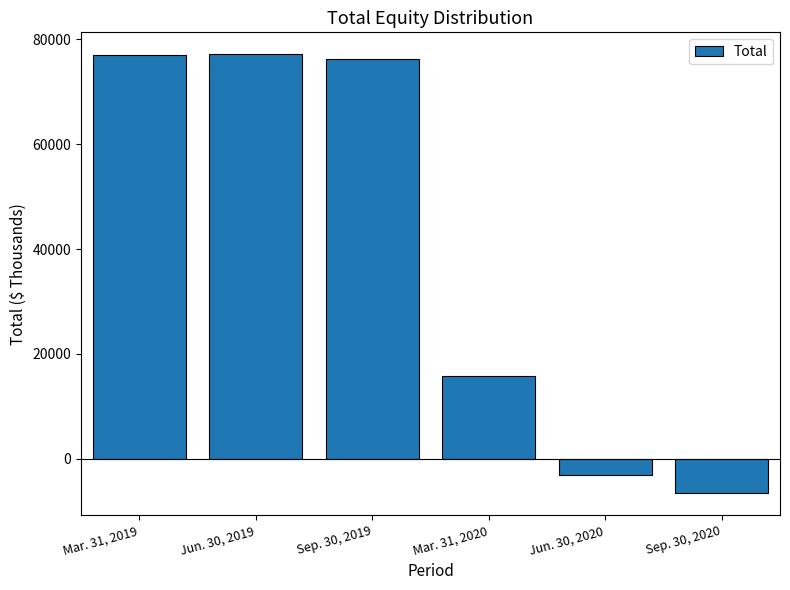

At which category does the chart reach its minimum across all series?

Sep. 30, 2020